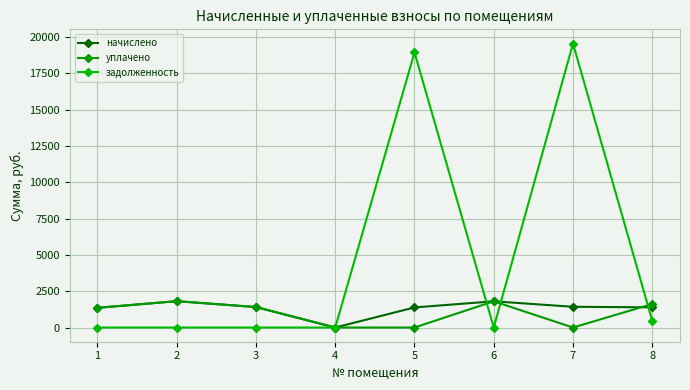

Does the chart have visible grid lines?

Yes